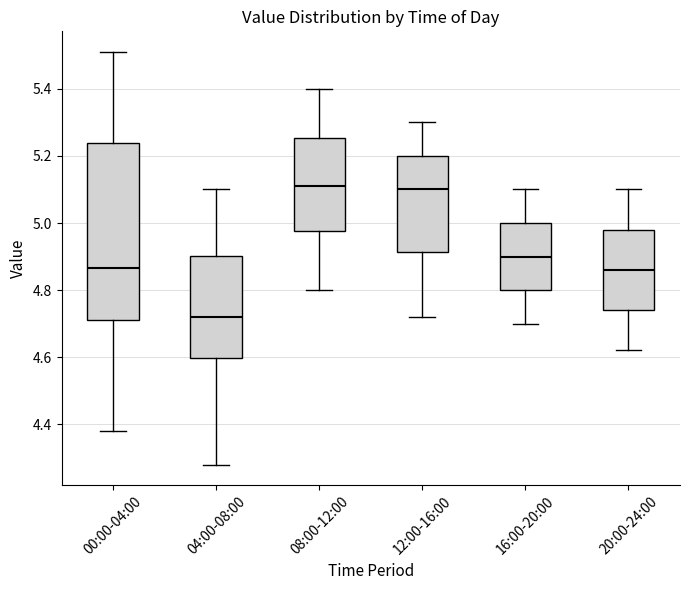

Reading left to right, read every box against the y-axis: the position of its median line, the range the box covers, and the ends of its whiskers. The values are not printed on the chart, so give them approximately, as read against the axis.

00:00-04:00: median 4.86, box 4.72 to 5.24, whiskers 4.38 to 5.52
04:00-08:00: median 4.72, box 4.60 to 4.90, whiskers 4.28 to 5.10
08:00-12:00: median 5.12, box 4.98 to 5.26, whiskers 4.80 to 5.40
12:00-16:00: median 5.10, box 4.92 to 5.20, whiskers 4.72 to 5.30
16:00-20:00: median 4.90, box 4.80 to 5.00, whiskers 4.70 to 5.10
20:00-24:00: median 4.86, box 4.74 to 4.98, whiskers 4.62 to 5.10